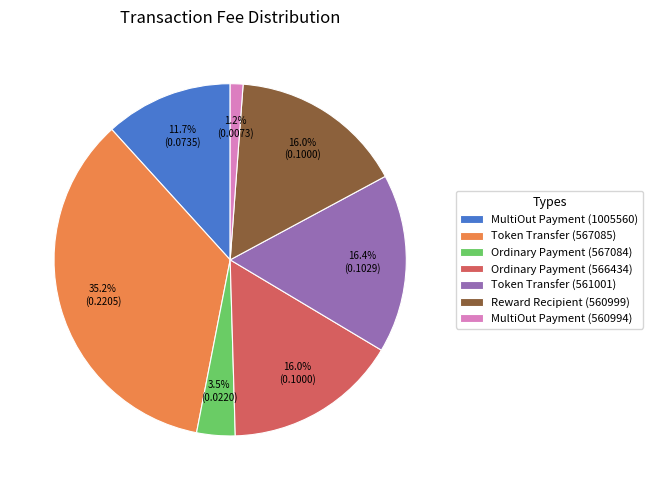

Is it true that Token Transfer (561001) is 22% of the pie?

False